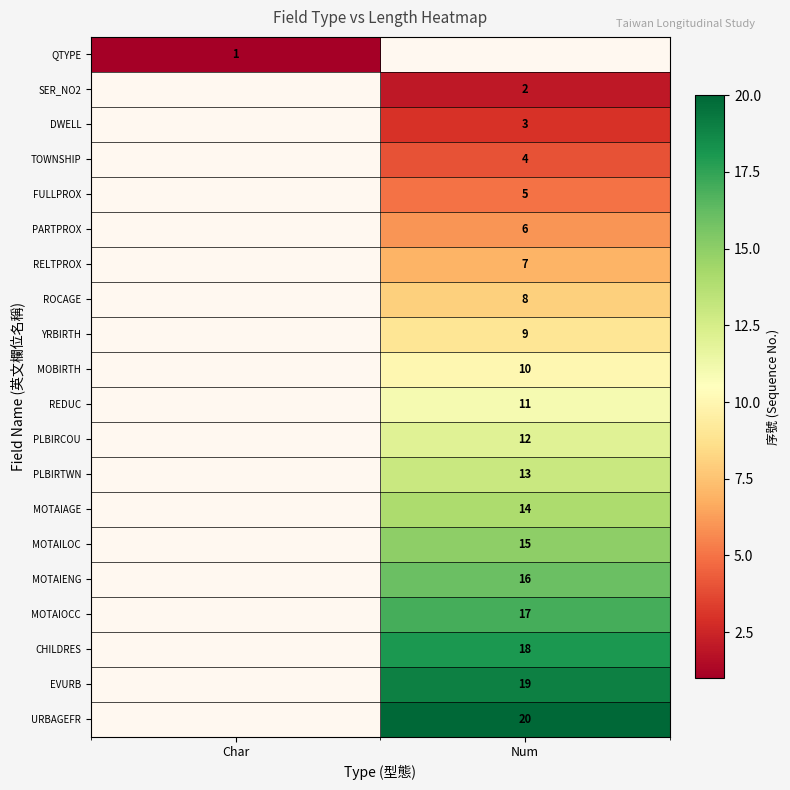

True or false: FULLPROX has a value of 7 at Num.

False